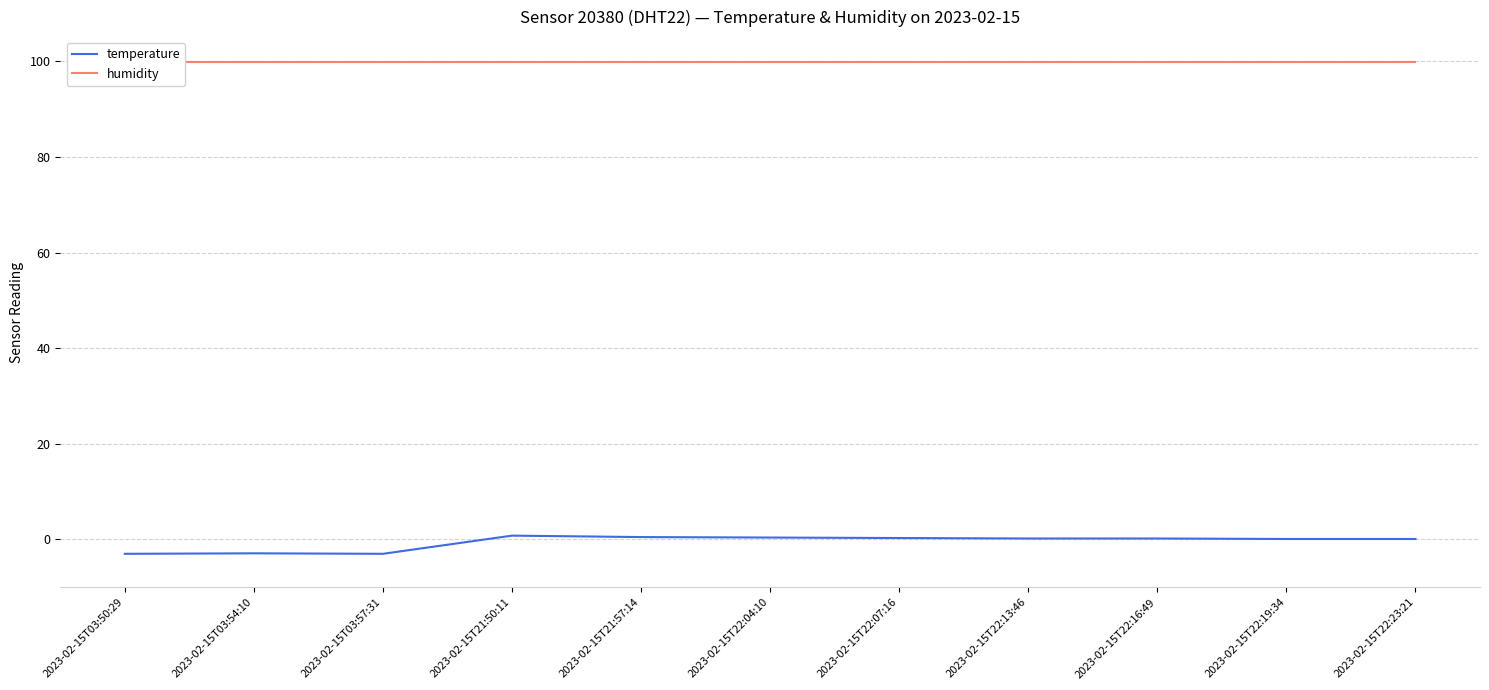

What is the value of the humidity point at the 1st from the left?

99.9